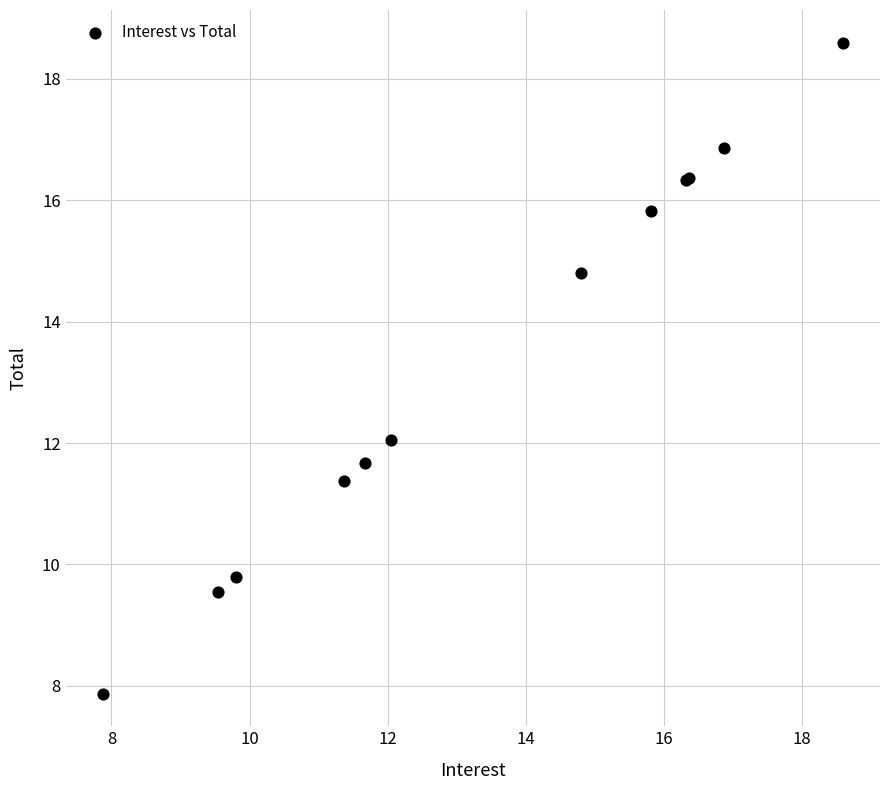

What Y value in the scatter plot is closest to 13?

12.1